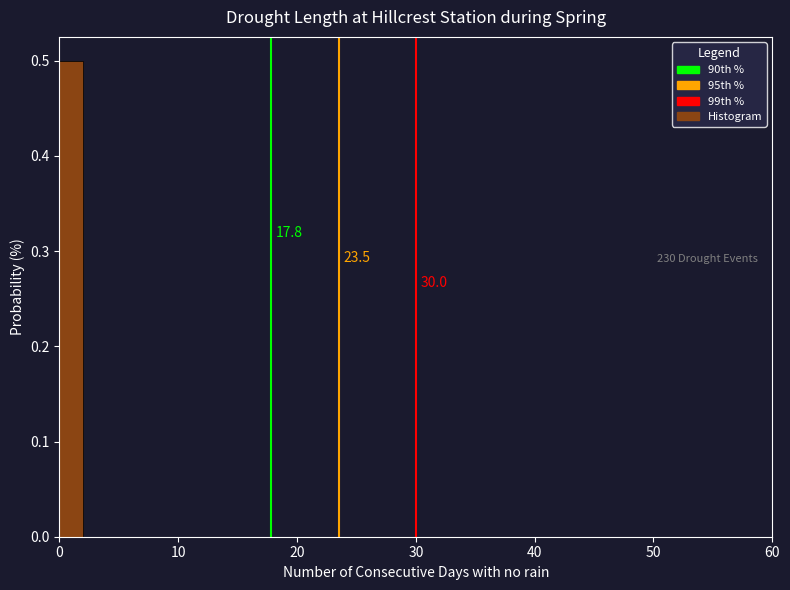

Around what value on the x-axis is the tallest bar? Give the approximate position of its centre, as read against the axis.

1